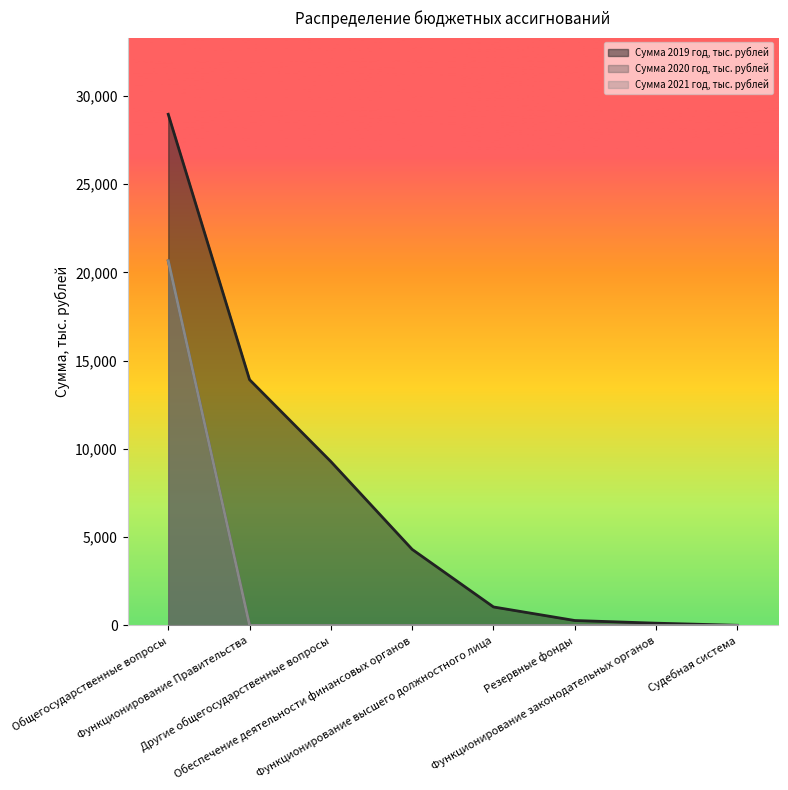

What is the spread (max minus min) of values at Резервные фонды?

276.2